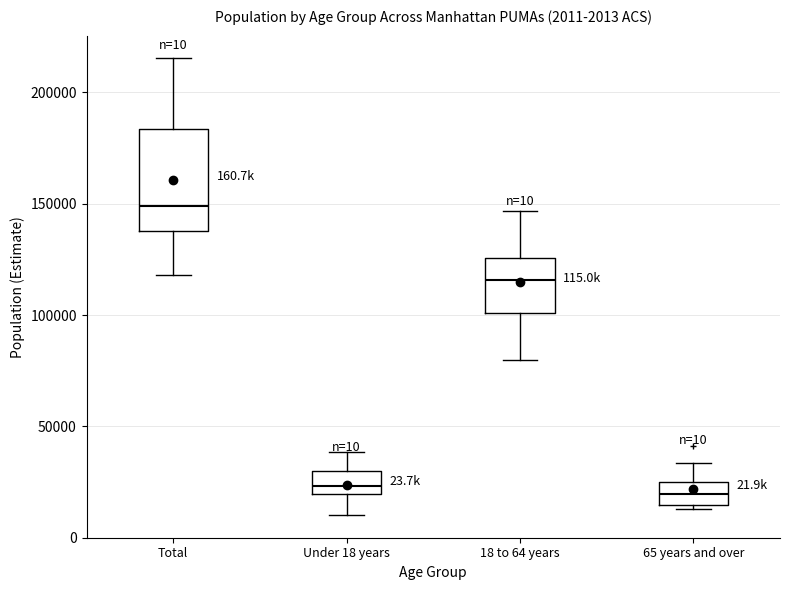

Which box's median line is the highest?

Total